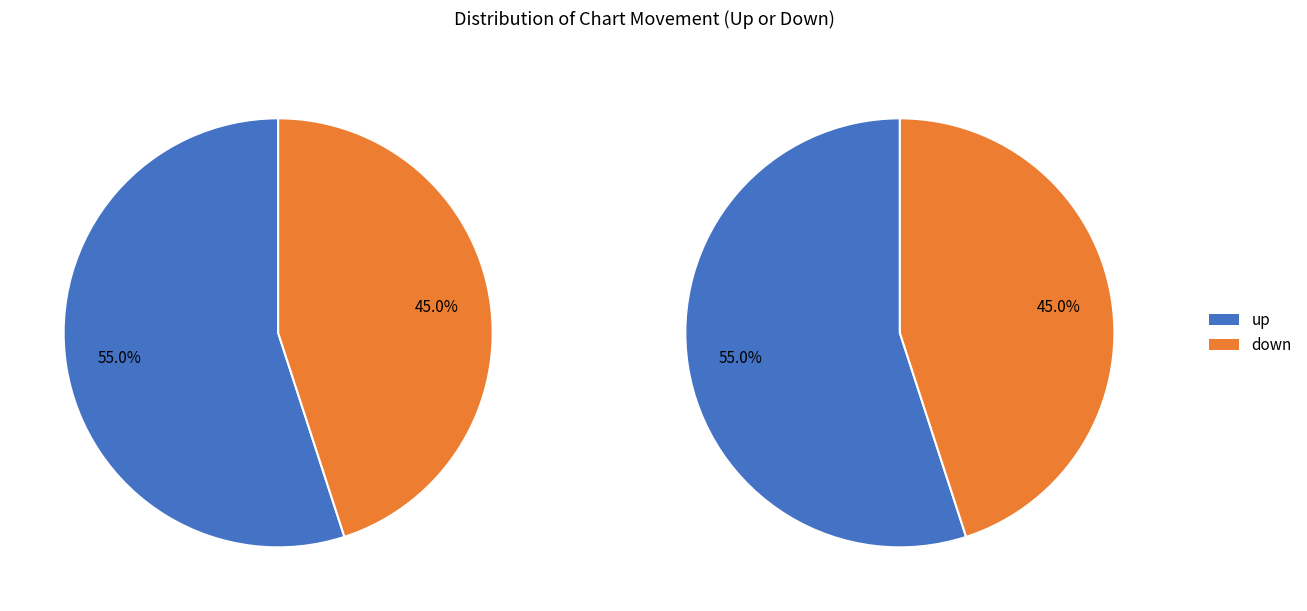

What is the smallest slice in the pie chart?

down